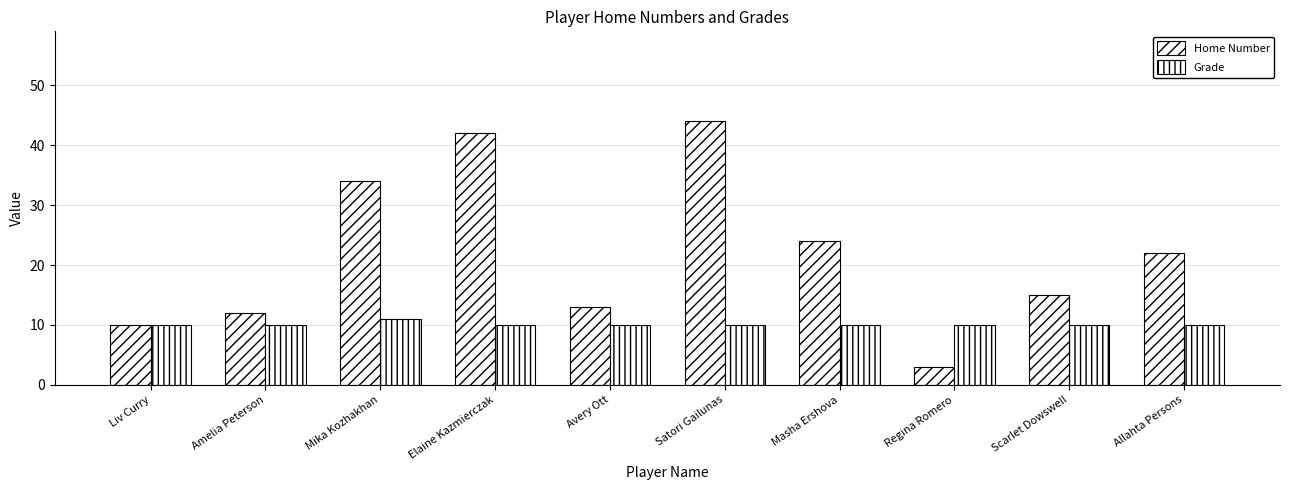

Reading left to right, list all the values displayed in this chart.

Home Number: Liv Curry=10	Amelia Peterson=12	Mika Kozhakhan=34	Elaine Kazmierczak=42	Avery Ott=13	Satori Gailunas=44	Masha Ershova=24	Regina Romero=3	Scarlet Dowswell=15	Allahta Persons=22
Grade: Liv Curry=10	Amelia Peterson=10	Mika Kozhakhan=11	Elaine Kazmierczak=10	Avery Ott=10	Satori Gailunas=10	Masha Ershova=10	Regina Romero=10	Scarlet Dowswell=10	Allahta Persons=10